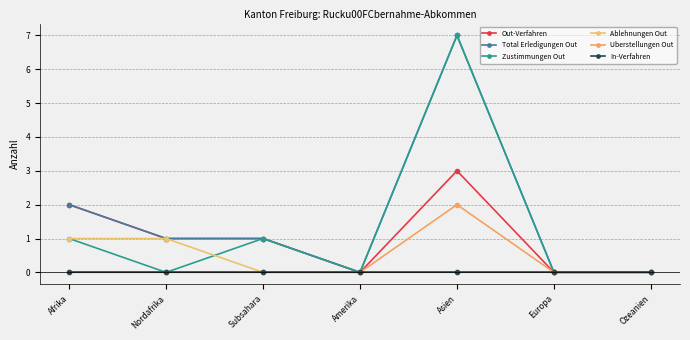

What is the average value of the Total Erledigungen Out series?

2